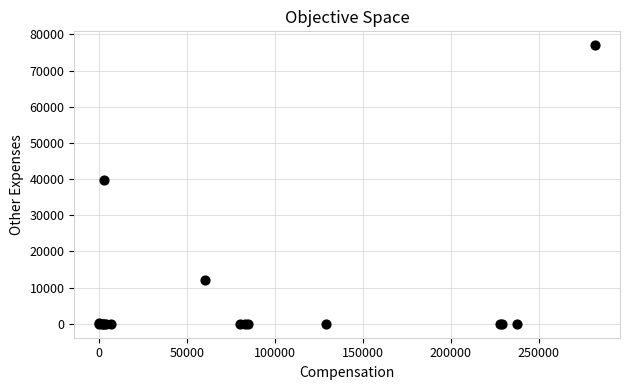

What Y value in the scatter plot is closest to 38500?

39758